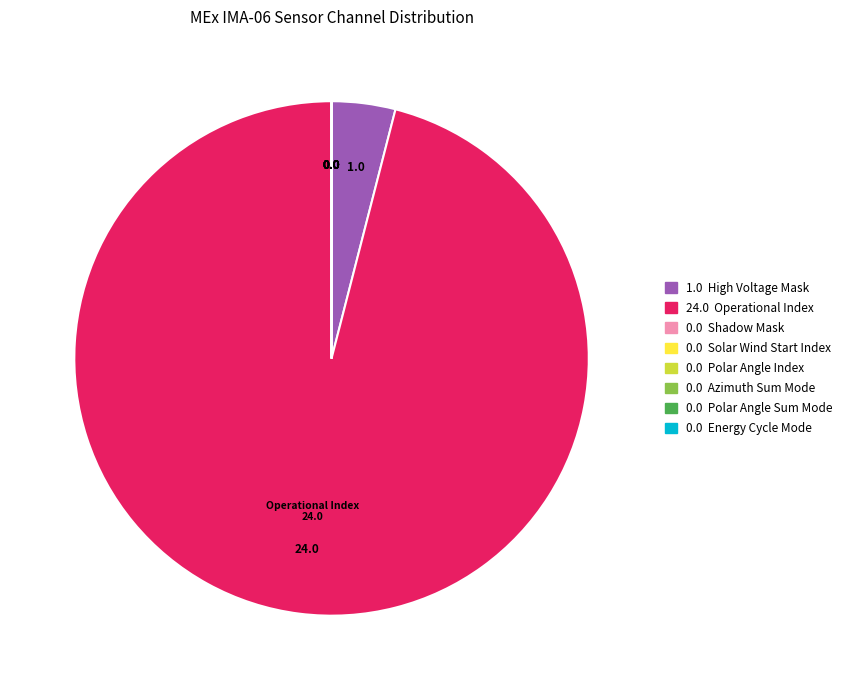

Is there any slice that represents more than half of the pie?

Yes